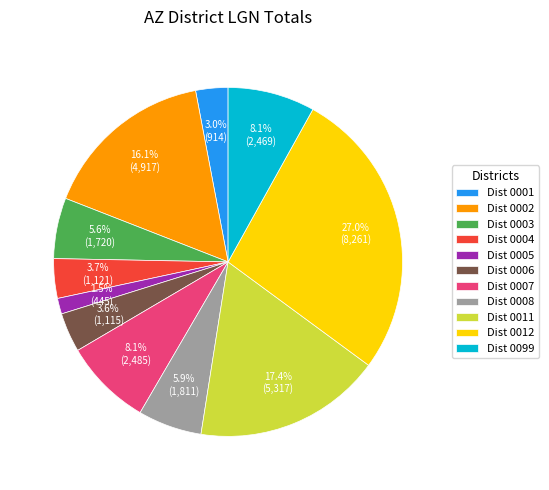

What percentage is NOT represented by Dist 0008?

94.1%